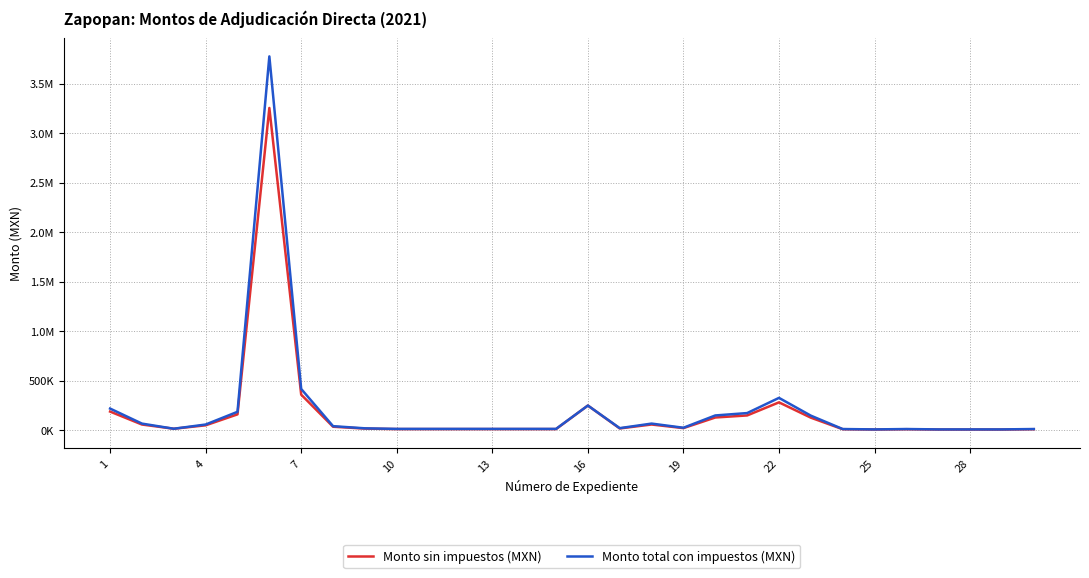

Does the chart display data point markers on the line(s)?

No